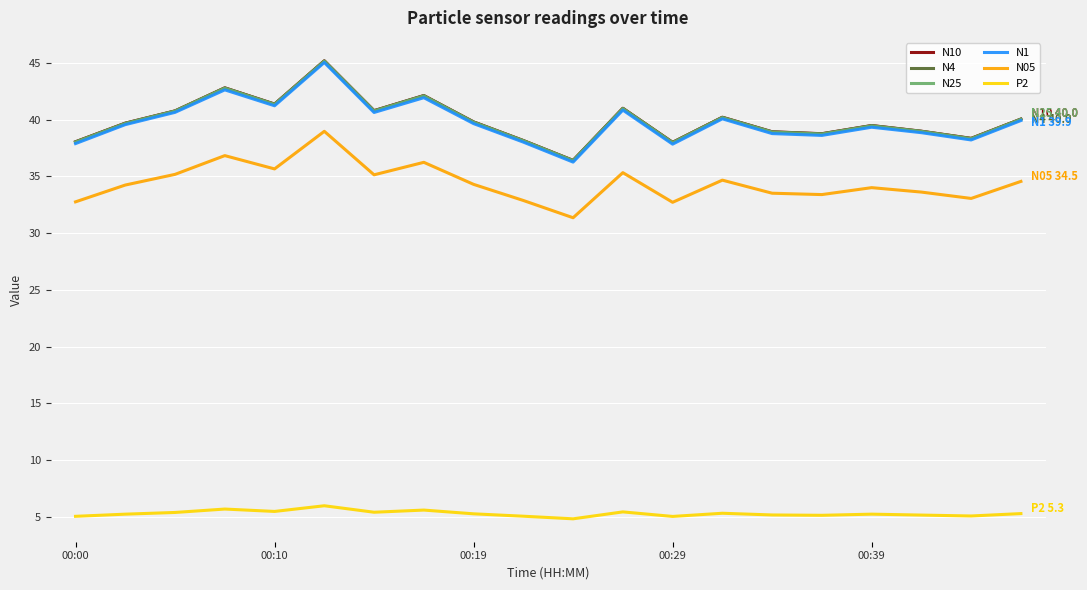

True or false: P2 and N1 intersect in this chart.

False